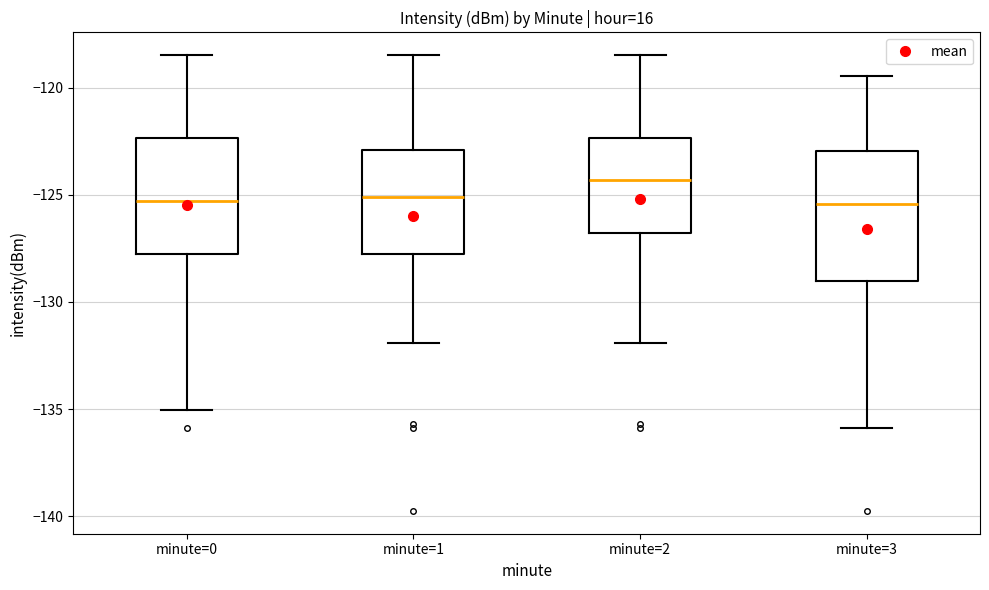

Where does the median line of the box for minute=2 sit on the y-axis? The values are not printed on the chart, so give them approximately, as read against the axis.

-124.5